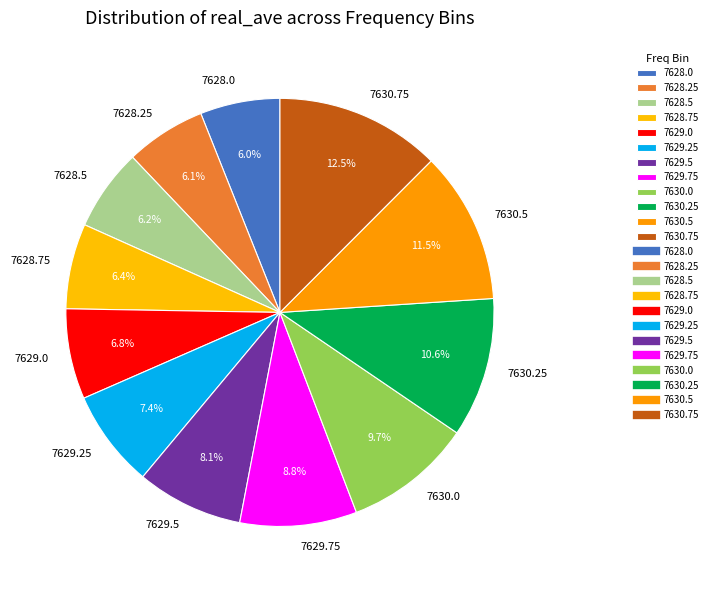

What percentage is the 7630.25 slice, to the nearest percent?

11%